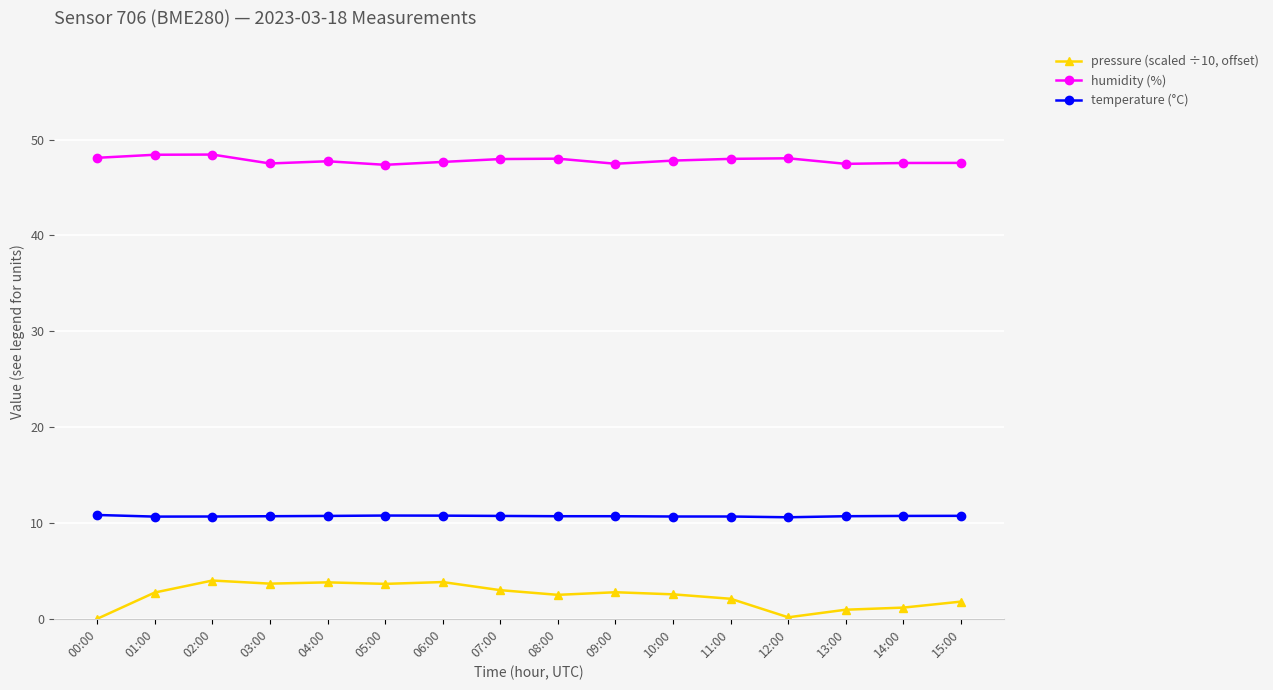

What is the sum of all humidity (%) values?

765.0